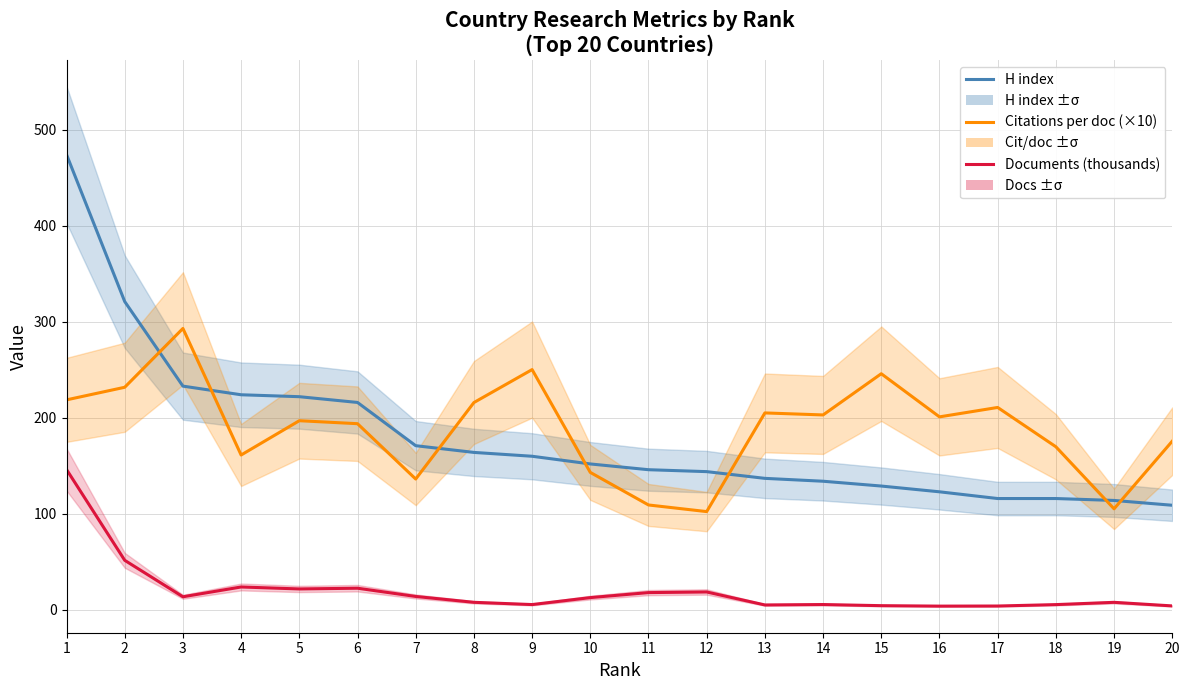

Which series has the widest spread of values?

H index